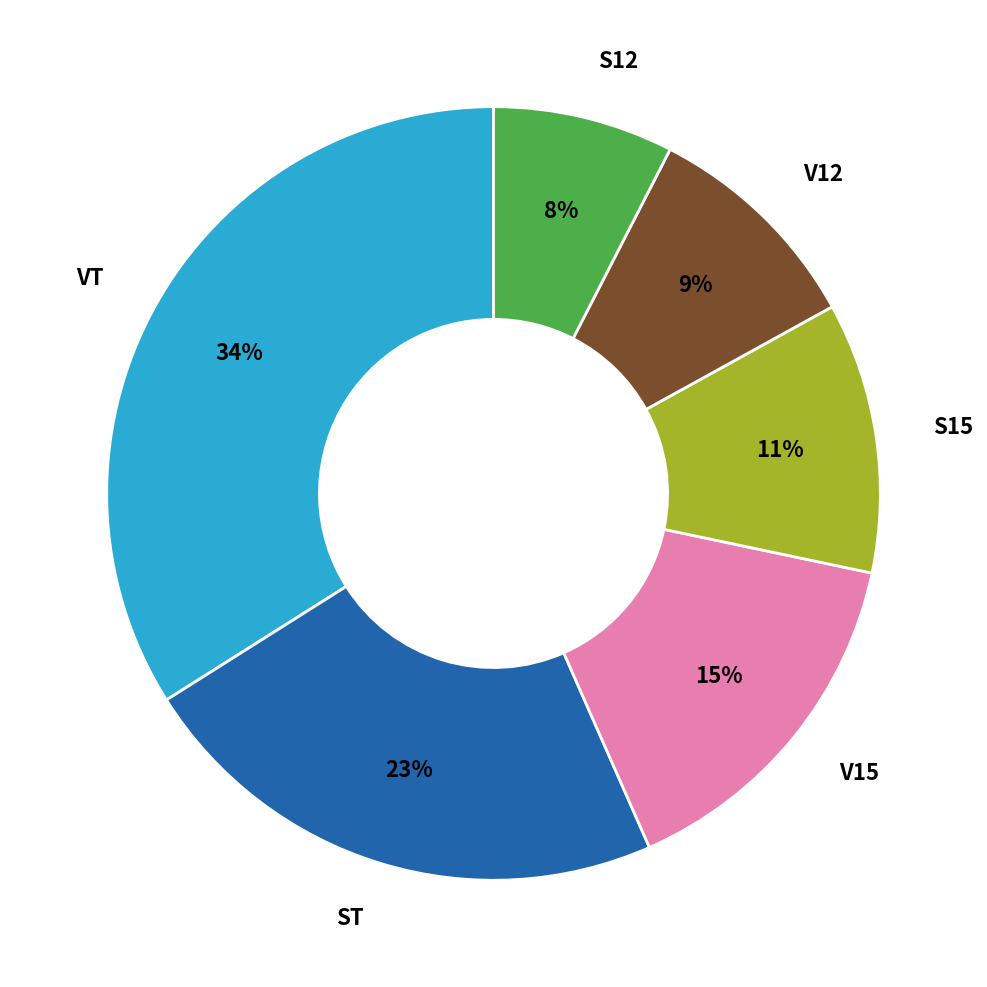

Count the number of slices in the pie.

6